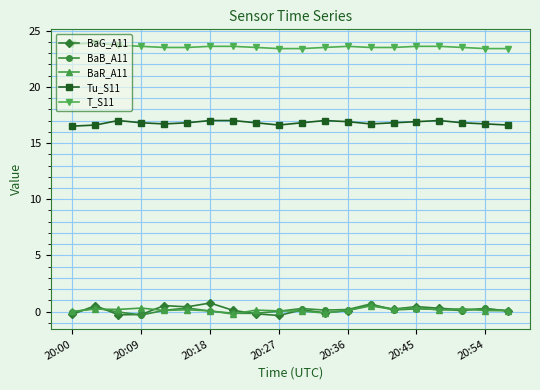

Count the number of data series in this chart.

5